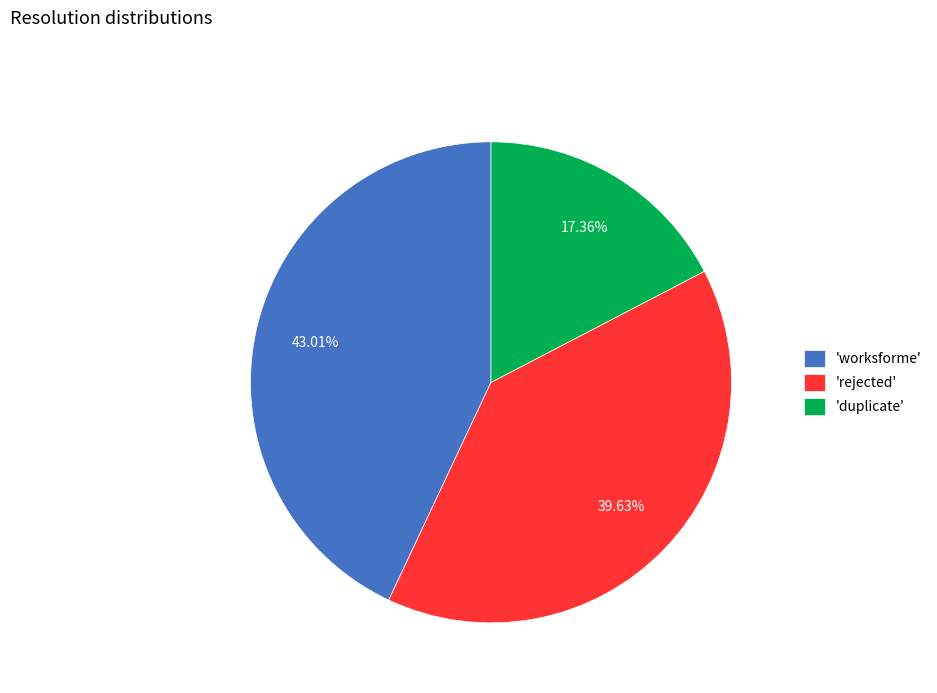

Rank the categories by value from lowest to highest.

'duplicate', 'rejected', 'worksforme'